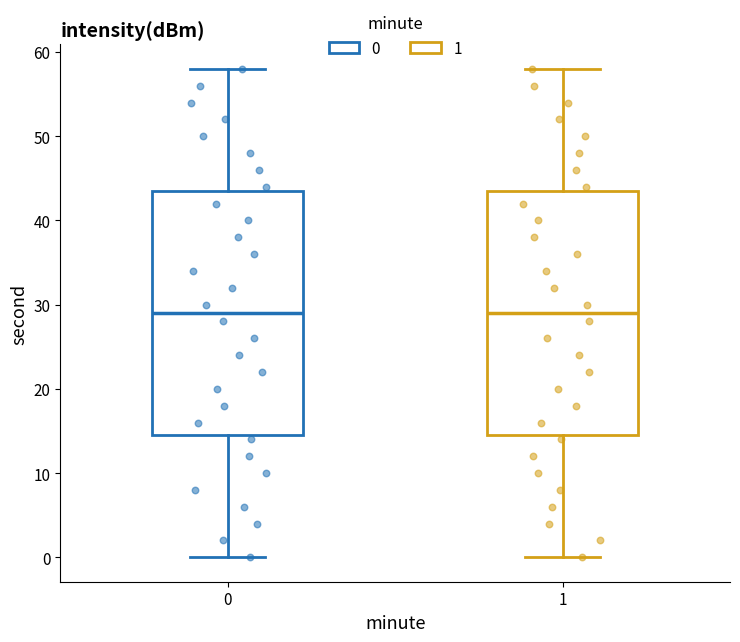

Reading left to right, transcribe this box plot: for each box, give where its median line is, the range the box spans, and where its two whiskers end, as read against the y-axis. The values are not printed on the chart, so give them approximately, as read against the axis.

0: median 29, box 15 to 44, whiskers 0 to 58
1: median 29, box 15 to 44, whiskers 0 to 58